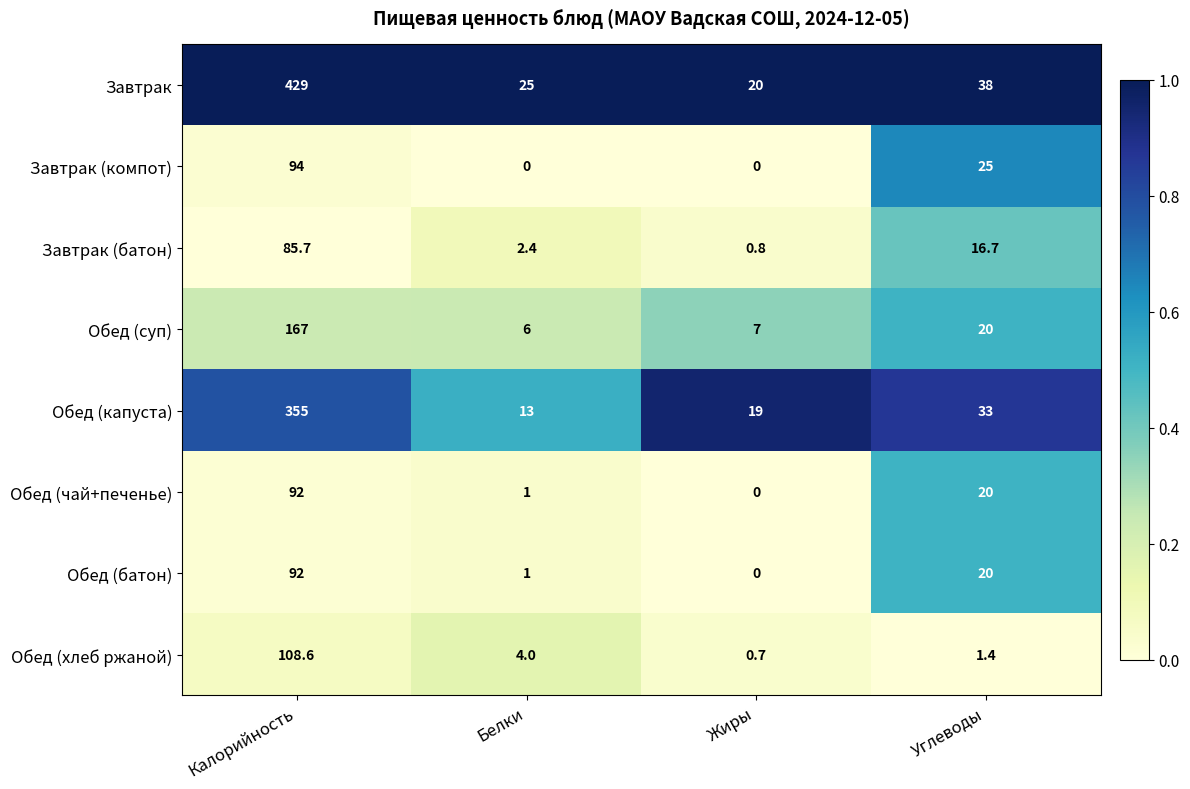

At how many categories does at least one series exceed 0?

4